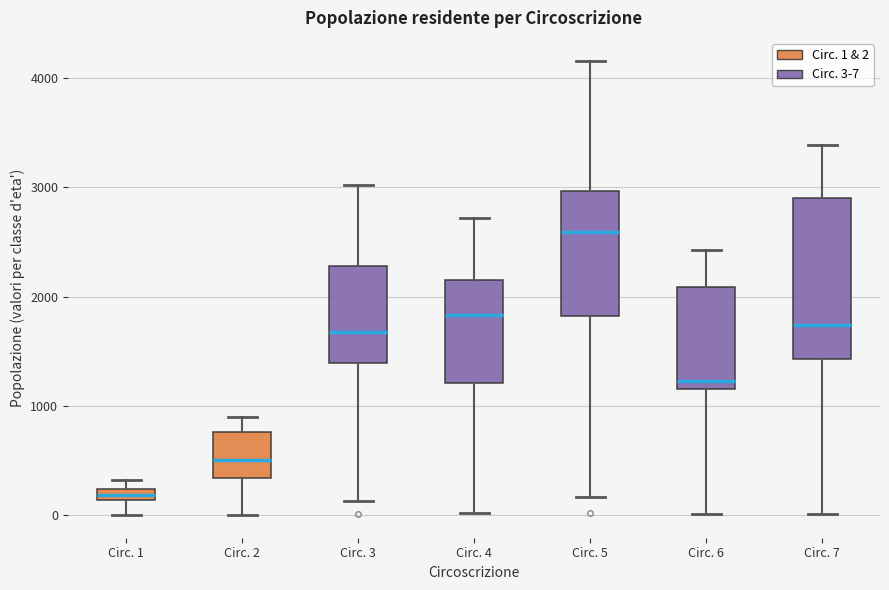

Where is the upper edge of the box for Circ. 7 on the y-axis? The values are not printed on the chart, so give them approximately, as read against the axis.

2900